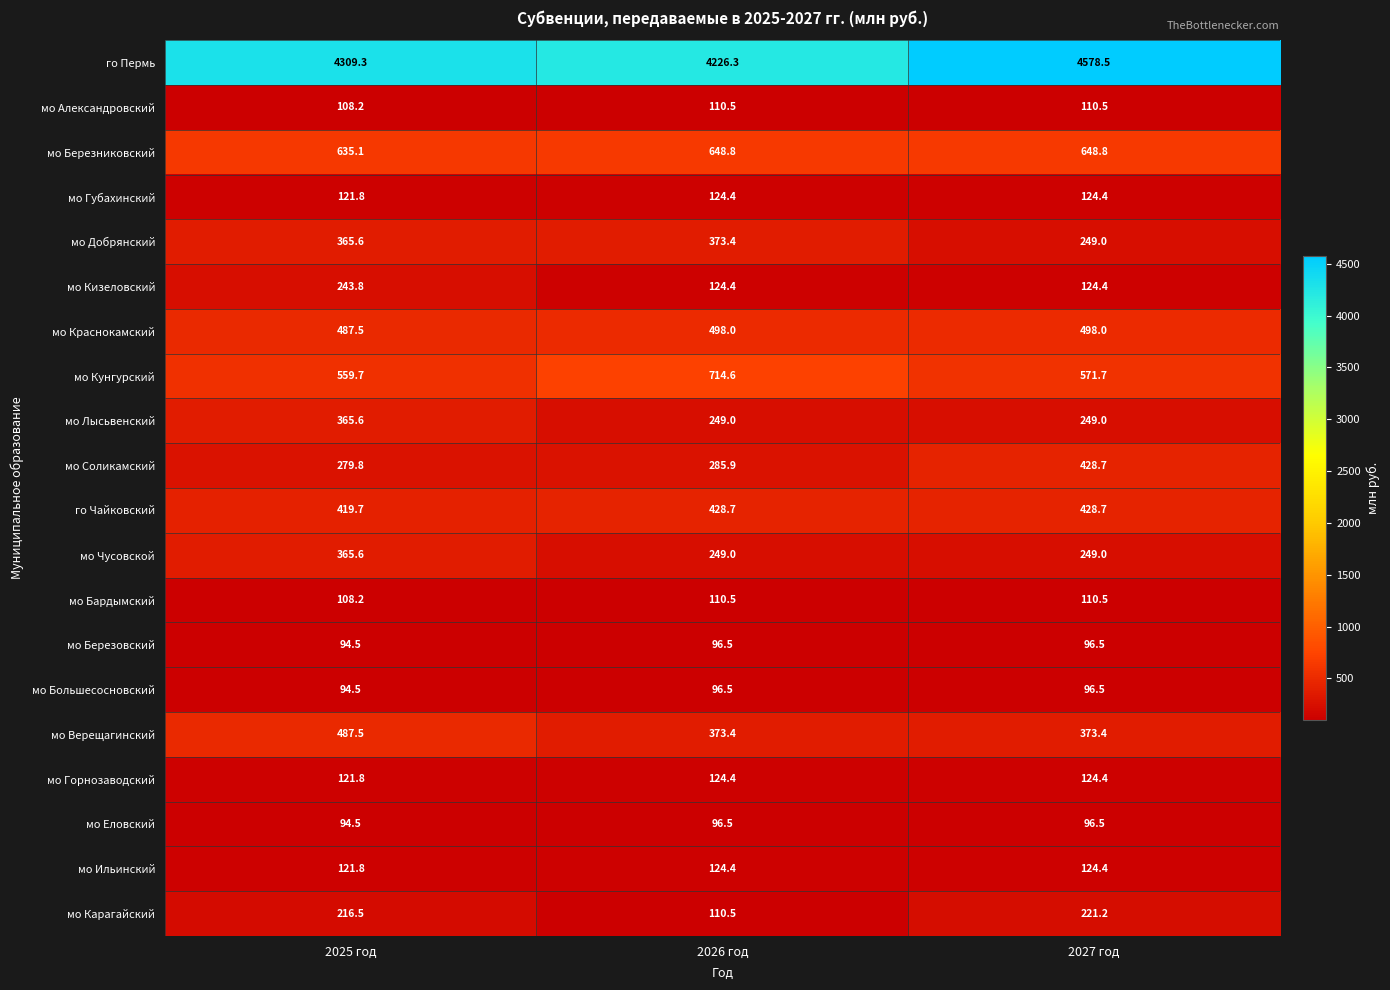

Which series has the widest spread of values?

го Пермь